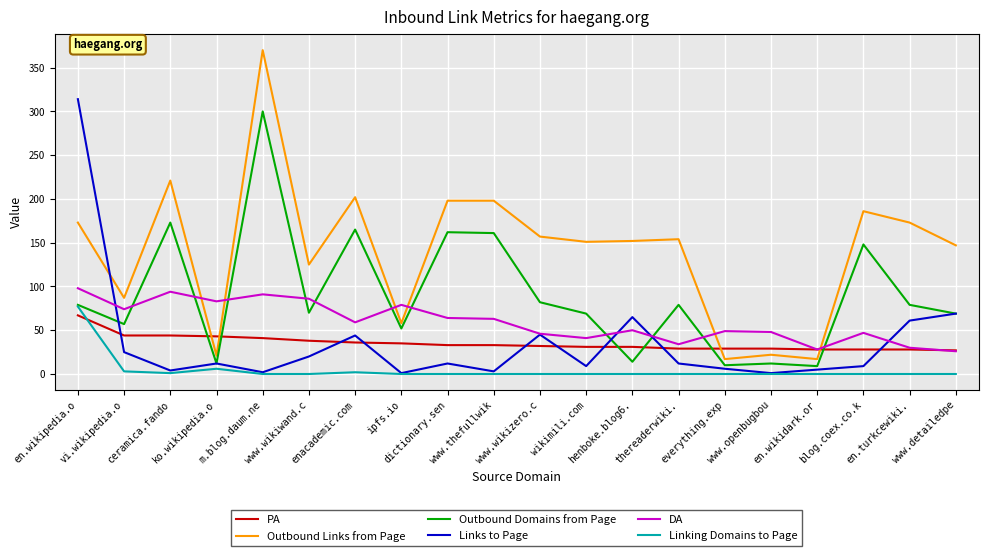

Is it true that Outbound Links from Page equals 157 at www.wikizero.c?

True